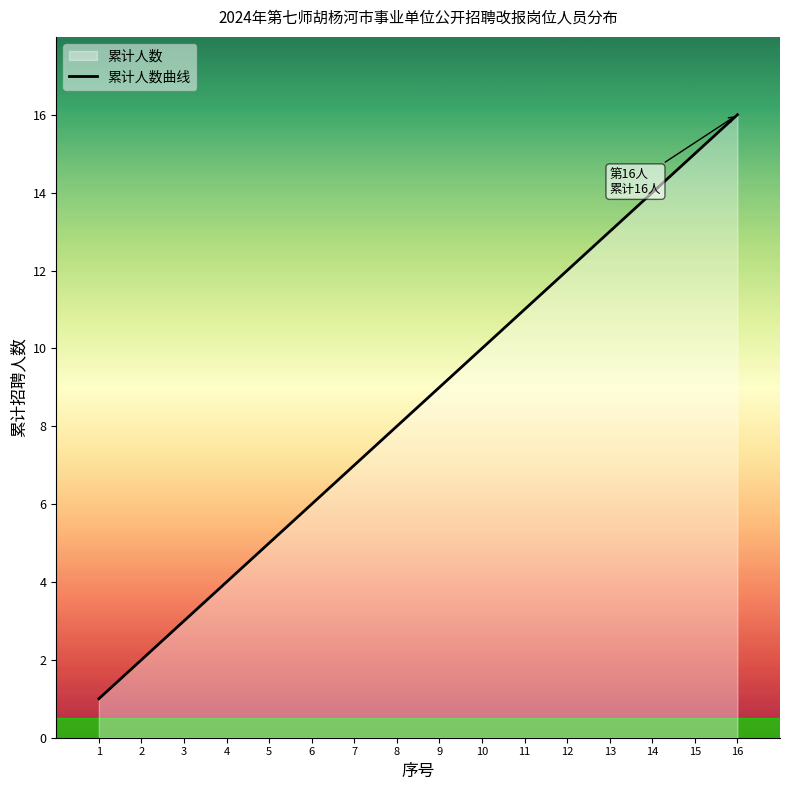

Rank the categories by value from highest to lowest.

16, 15, 14, 13, 12, 11, 10, 9, 8, 7, 6, 5, 4, 3, 2, 1